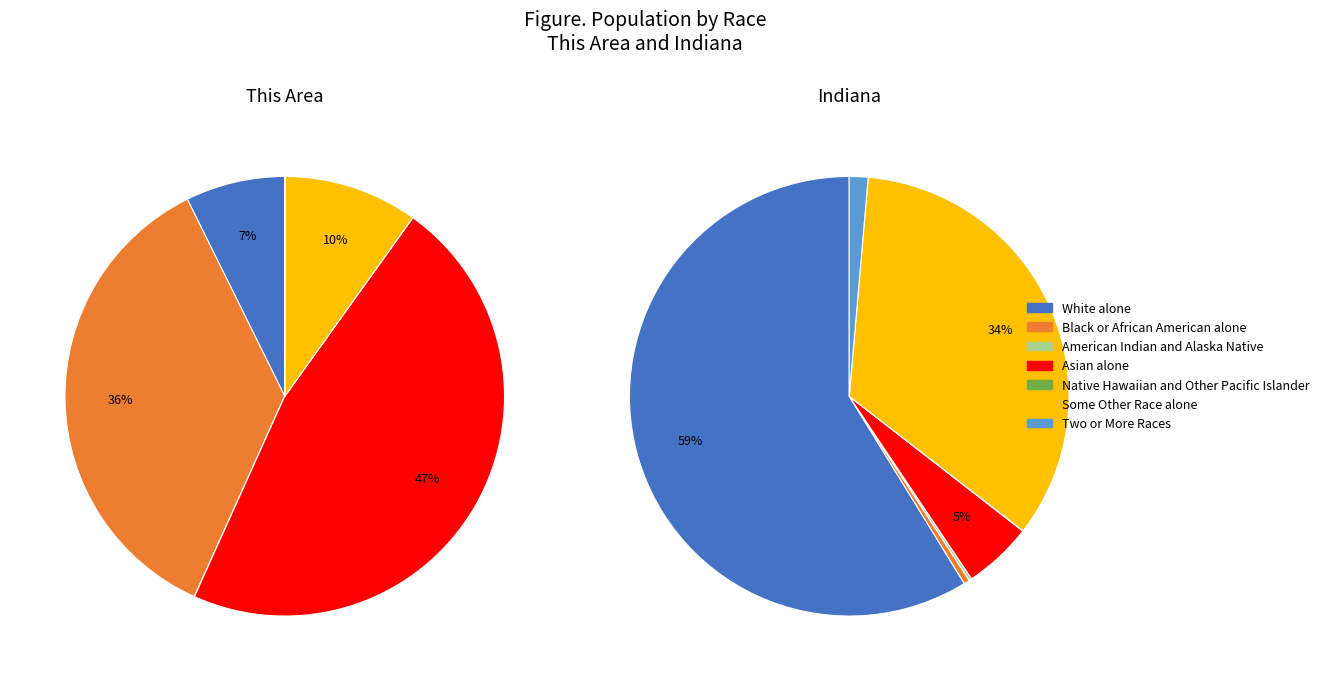

Combined, do Two or More Races and Some Other Race alone account for over 50%?

No